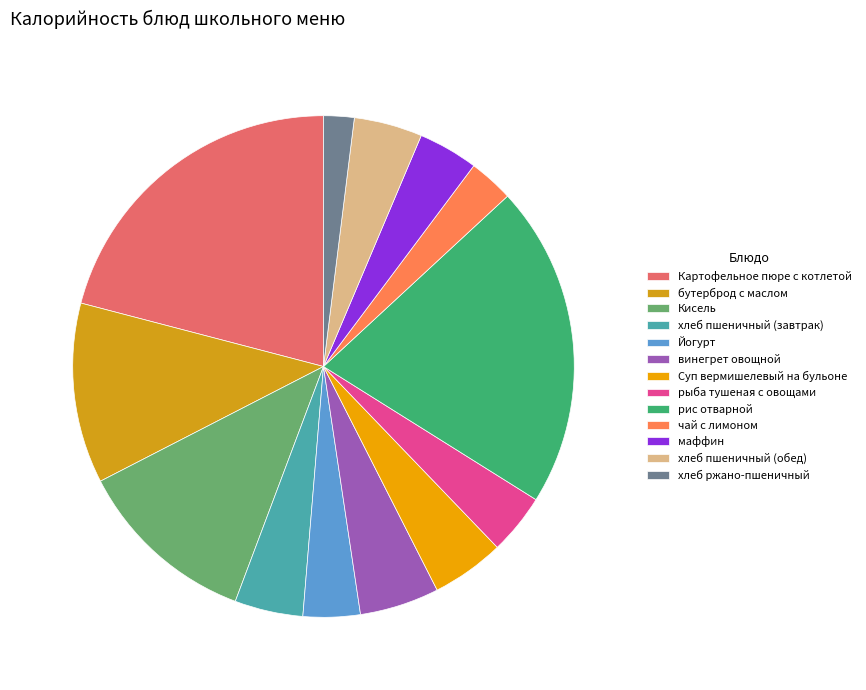

The чай с лимоном slice represents 1% of the pie. True or false?

False